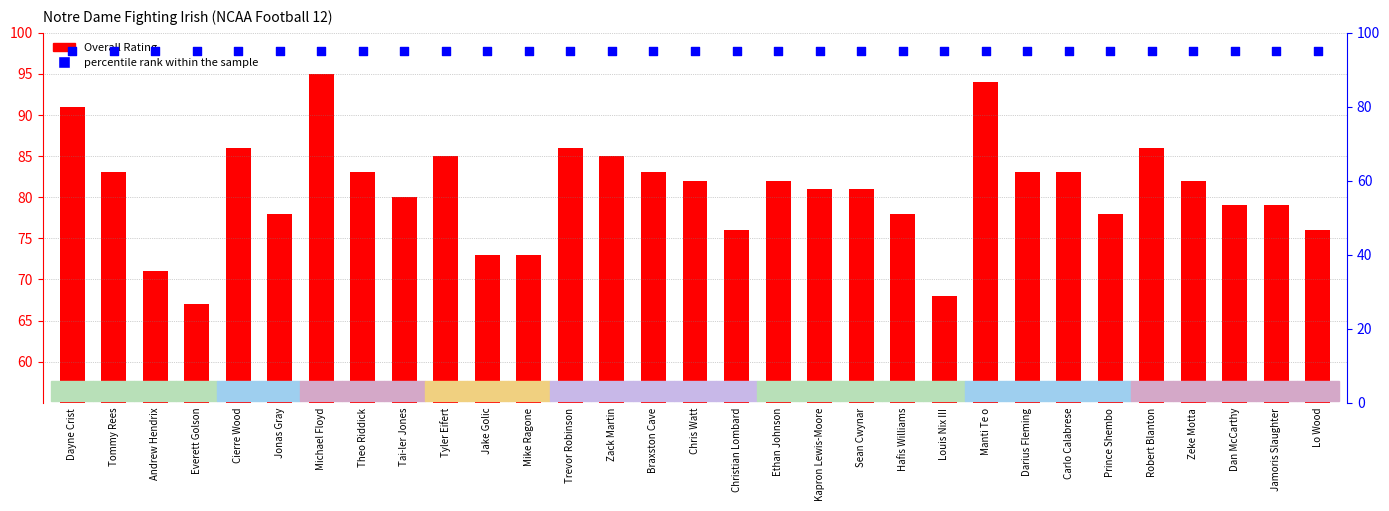

At how many categories does at least one series exceed 76?

31